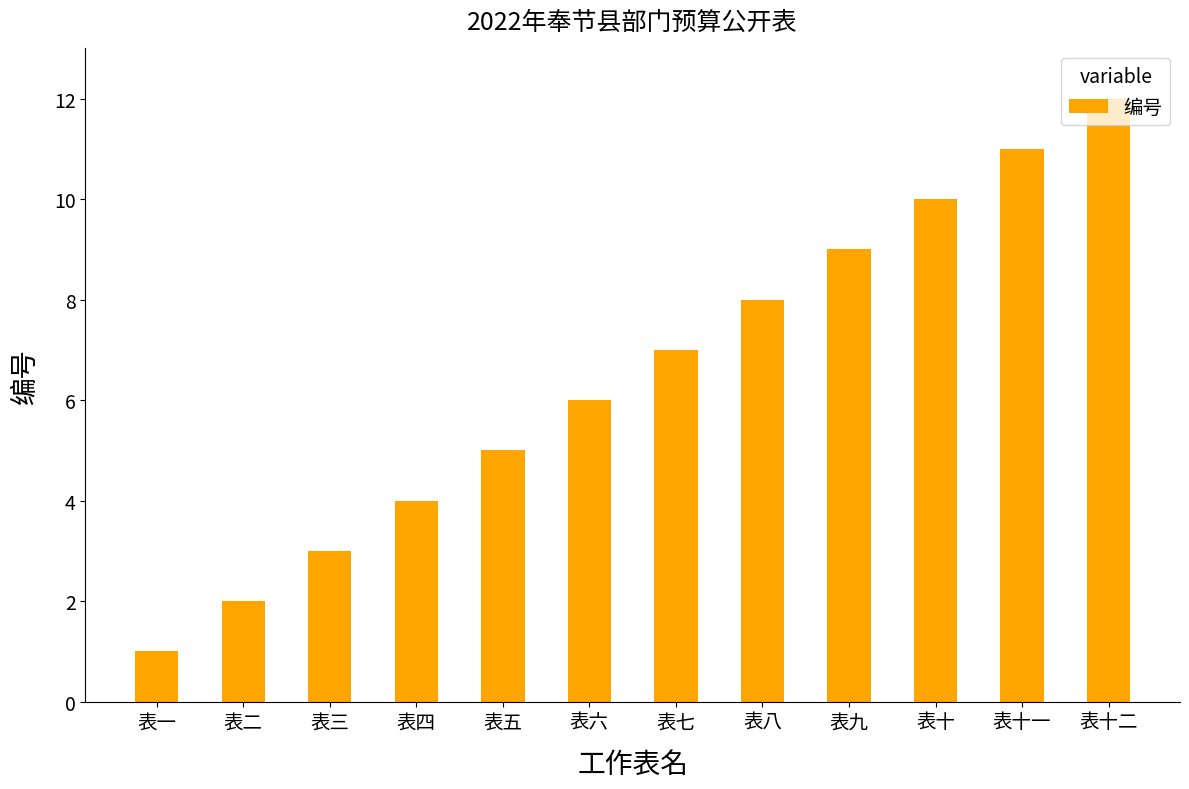

How many distinct data groups are displayed?

1